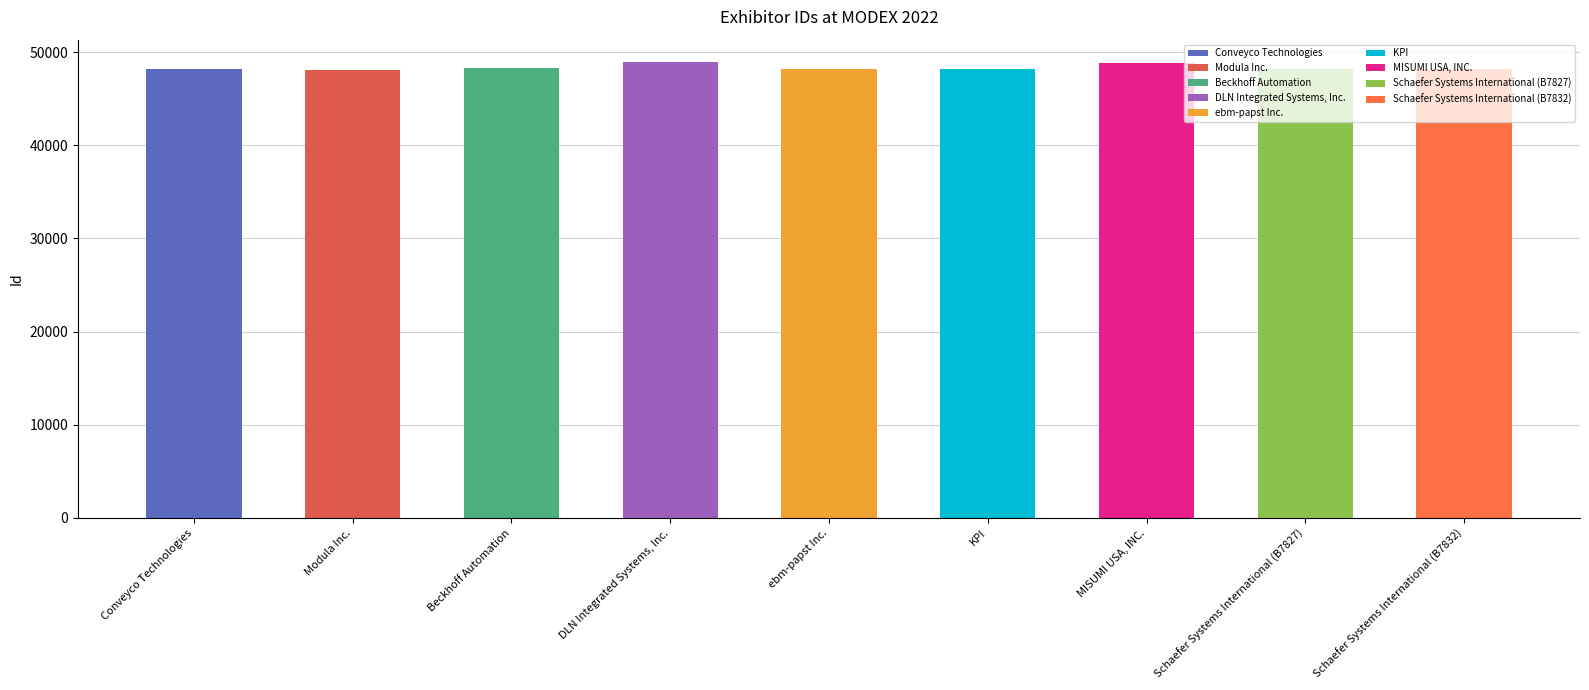

What is the approximate value at DLN Integrated Systems, Inc.?

48880